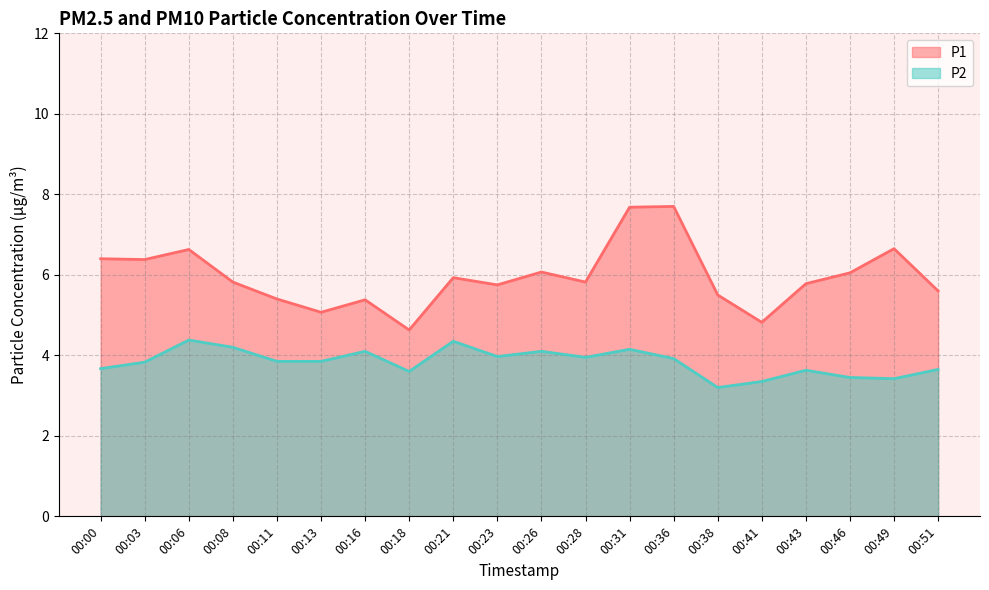

What is the value of the P1 point at the 16th from the left?

4.8